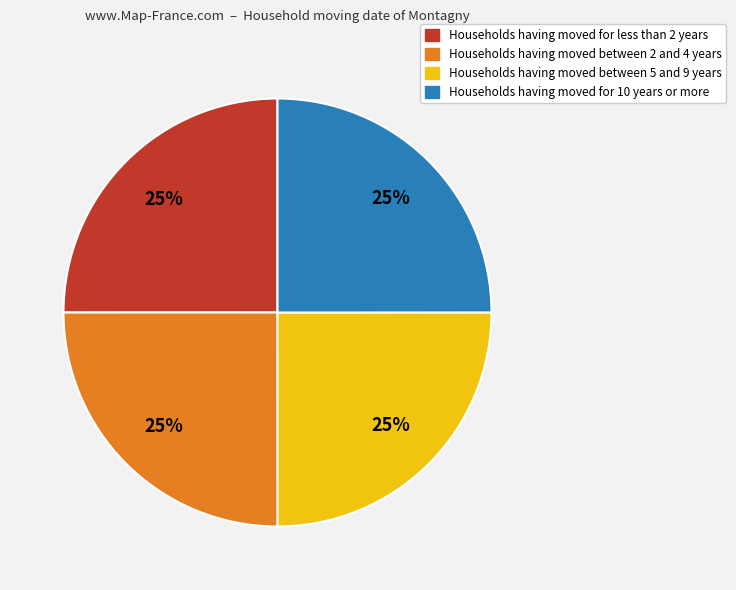

To the nearest percent, what is the average slice percentage?

25%